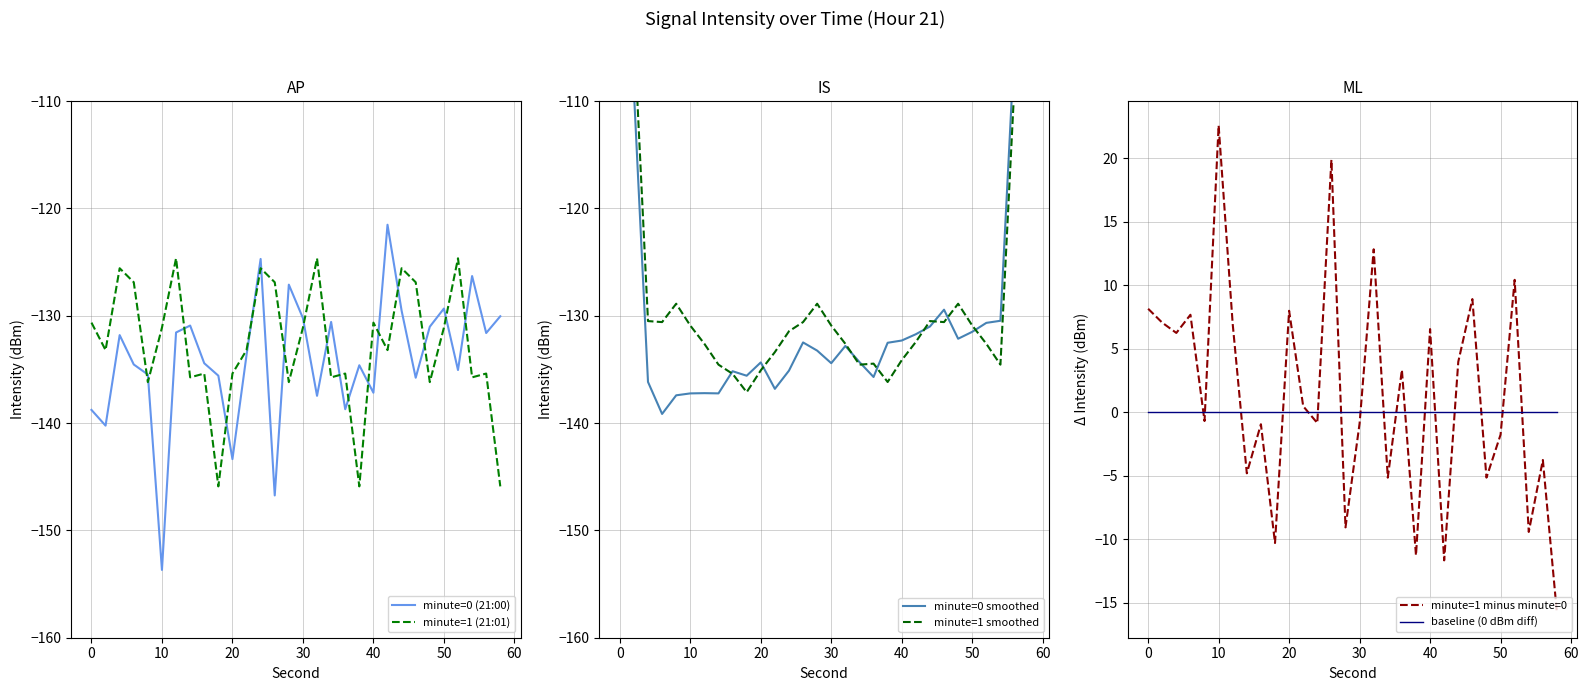

Is it true that baseline (0 dBm diff) equals 0.0 at 10?

True